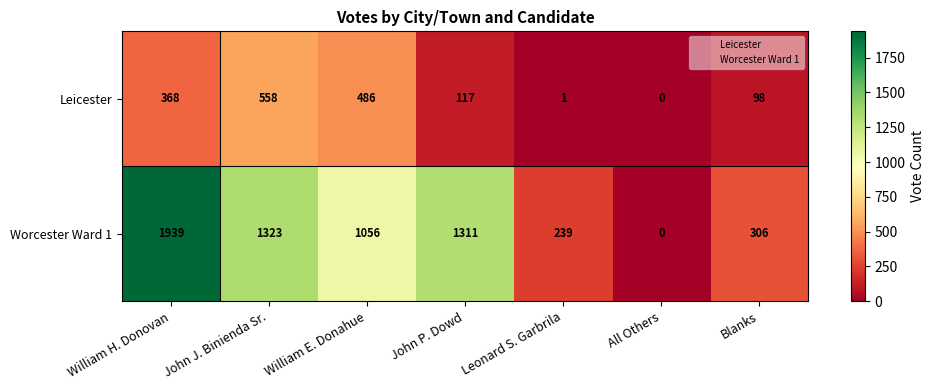

The value of Leicester at All Others is -341. True or false?

False